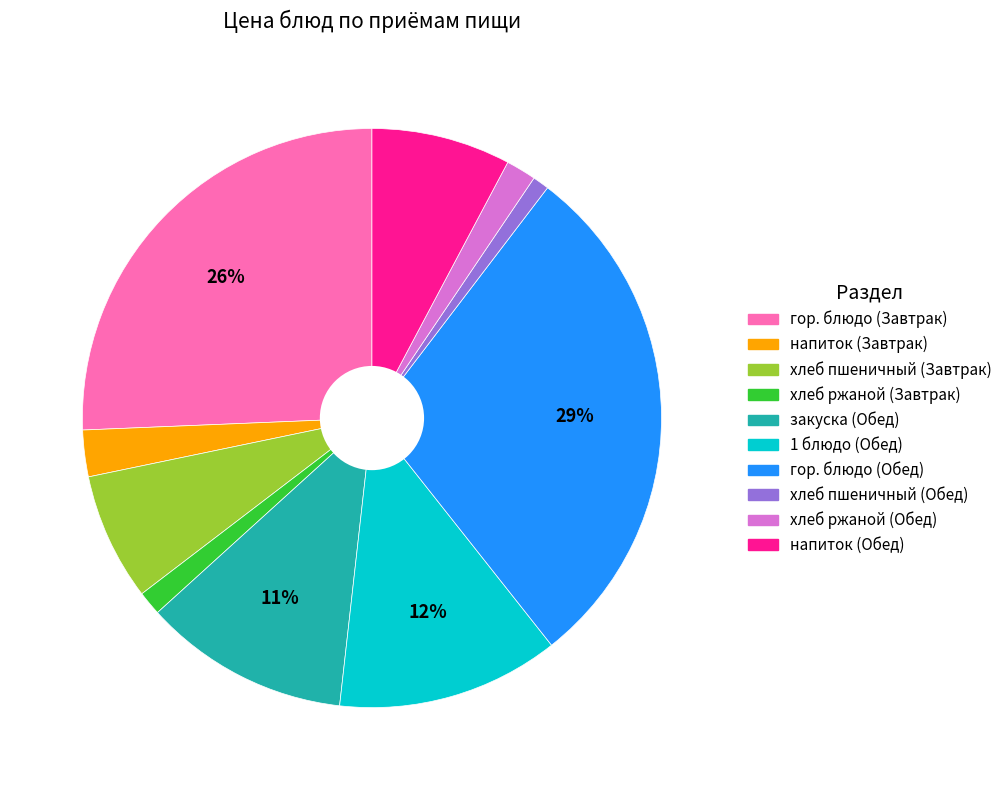

How many segments does this pie chart have?

10